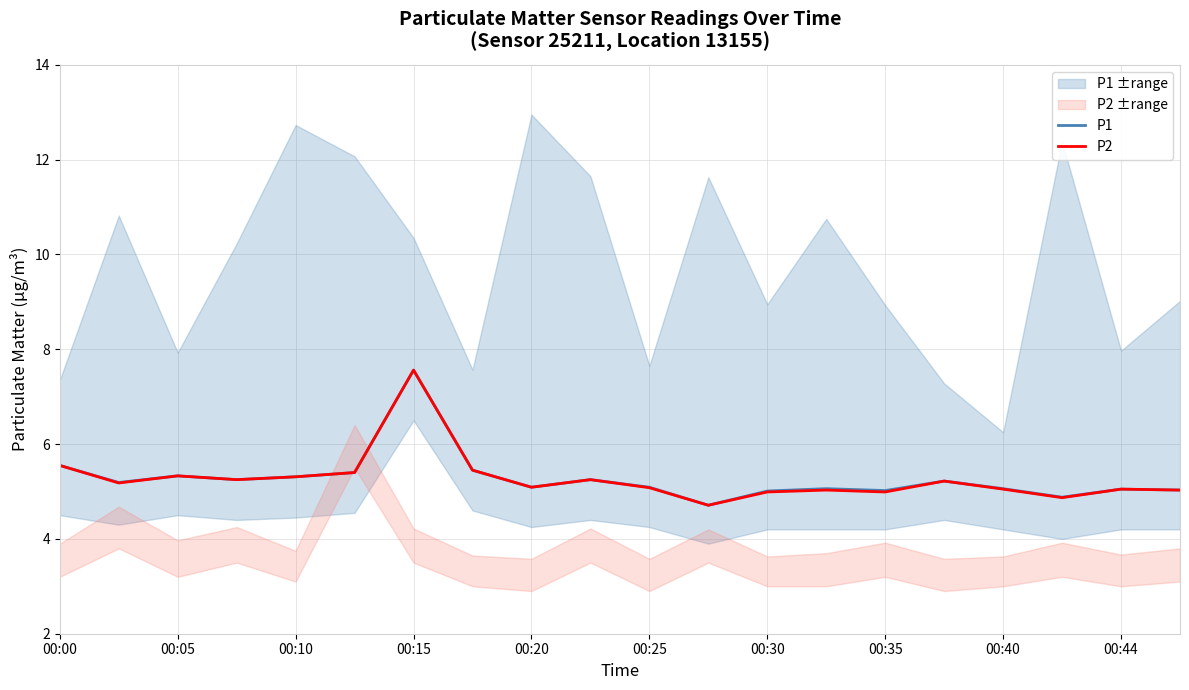

What is the highest value of the P2 series?

7.6